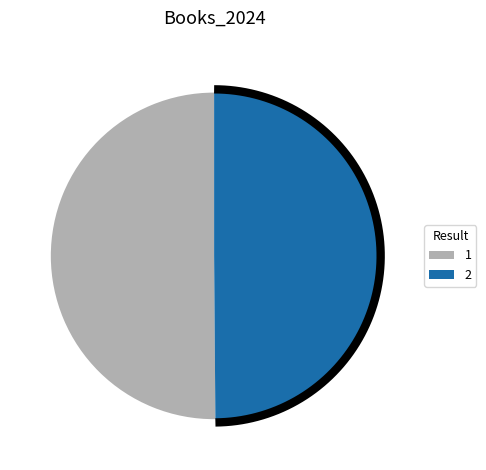

The 2 slice represents 50% of the pie. True or false?

True